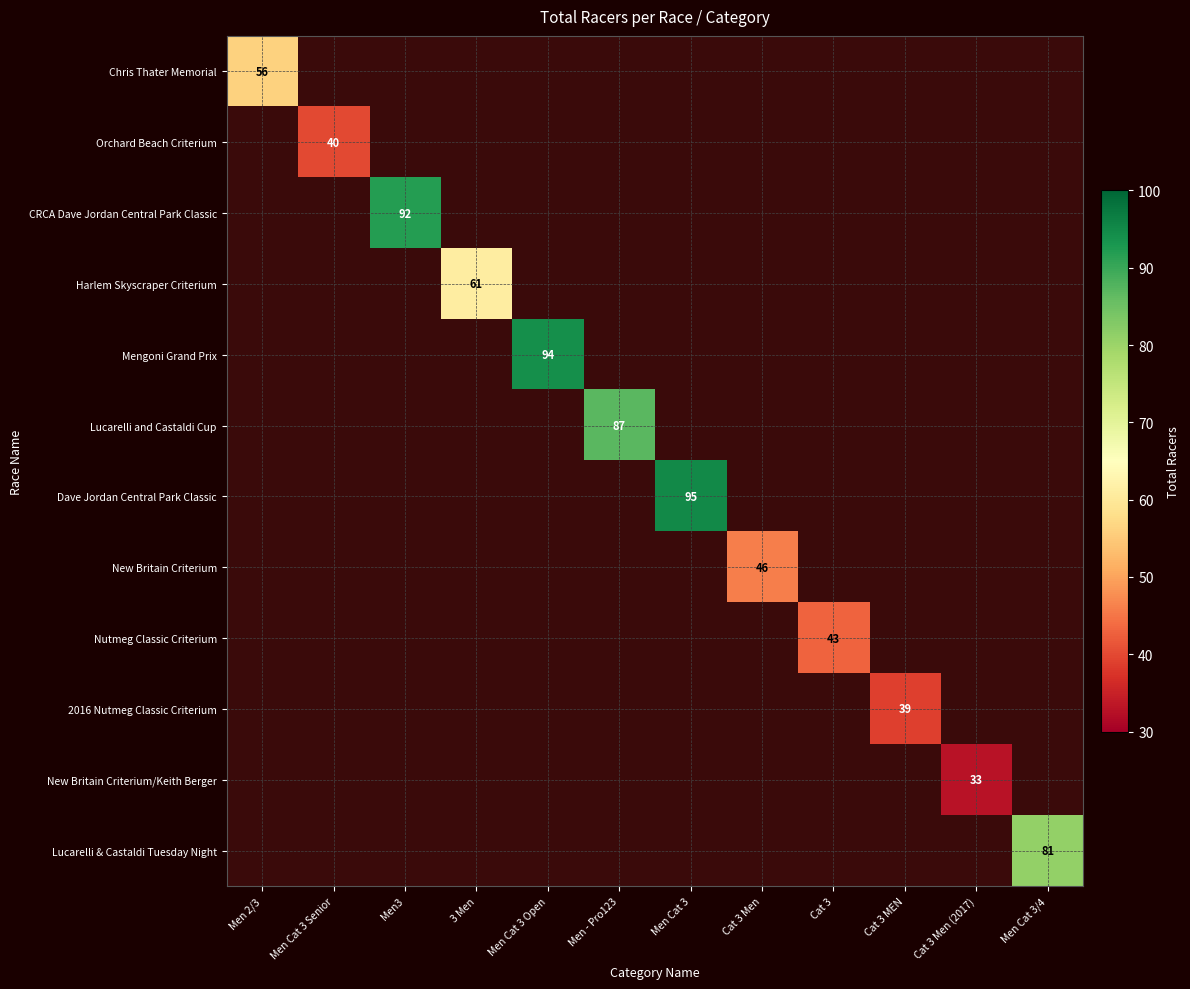

Which category has the lowest value across all series?

Cat 3 Men (2017)